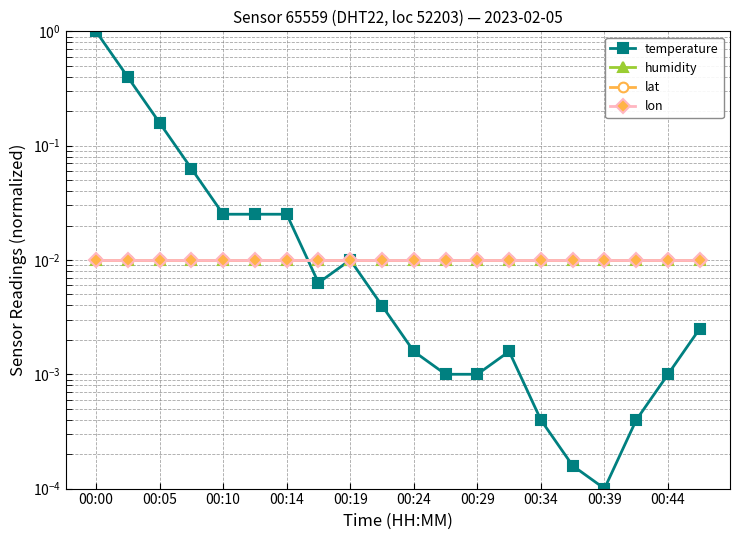

At how many categories does at least one series exceed 0?

20